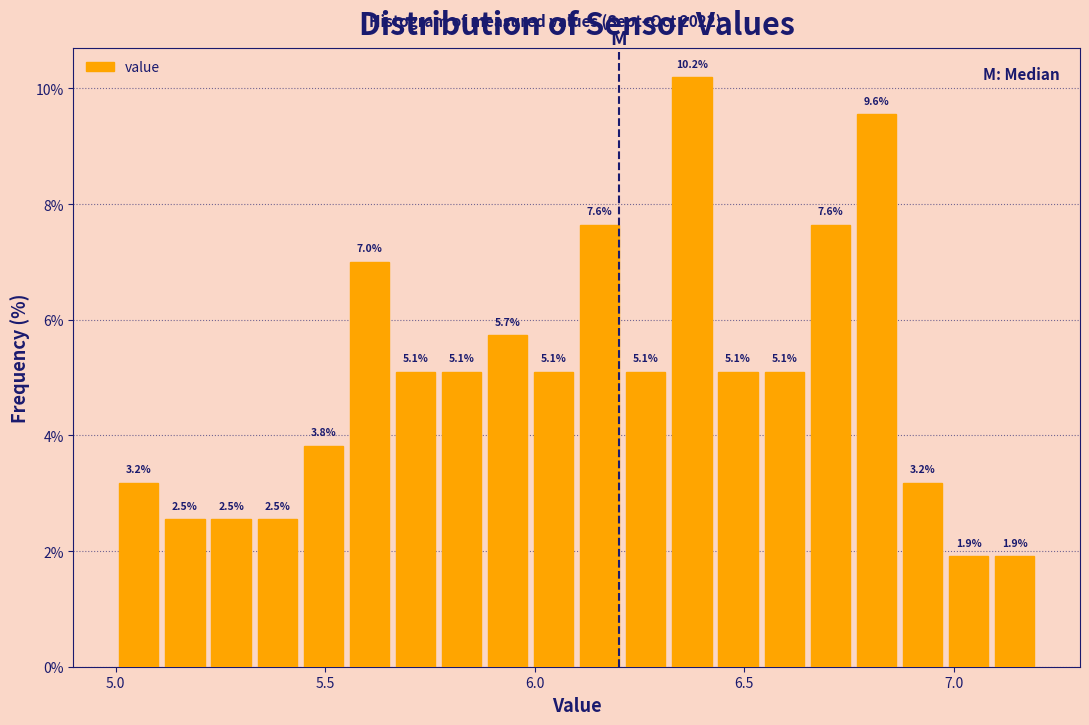

Around what value on the x-axis is the tallest bar? Give the approximate position of its centre, as read against the axis.

6.40